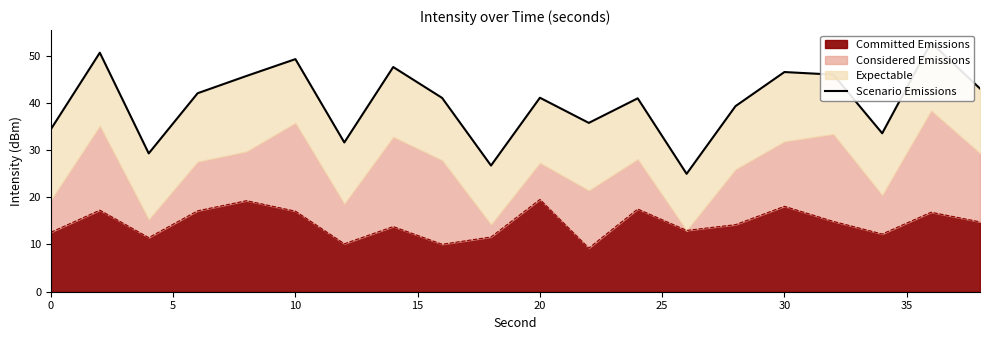

What is the highest value of the Committed Emissions series?

19.5